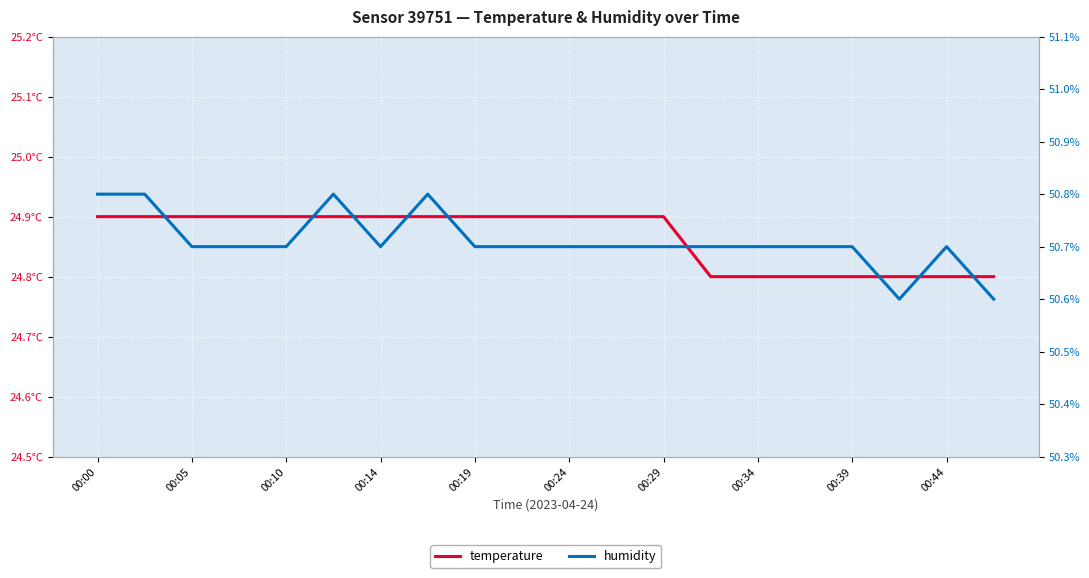

At which label does humidity reach its minimum?

17